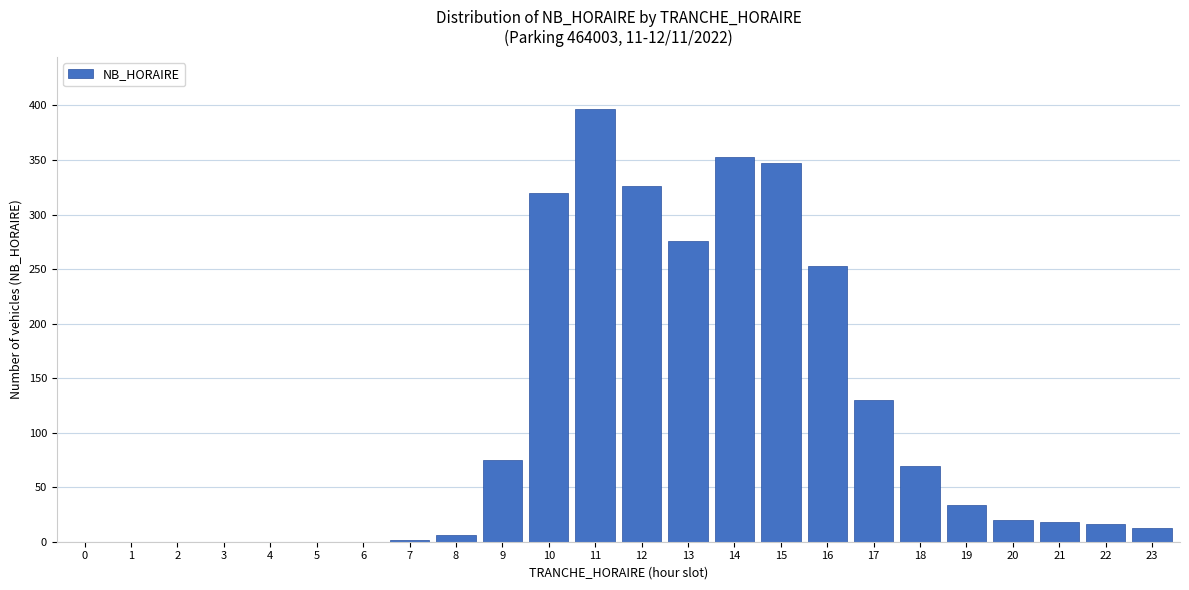

Reading left to right, list all the values displayed in this chart.

0=0	1=0	2=0	3=0	4=0	5=0	6=0	7=2	8=6	9=75	10=320	11=397	12=326	13=276	14=353	15=347	16=253	17=130	18=69	19=34	20=20	21=18	22=16	23=13